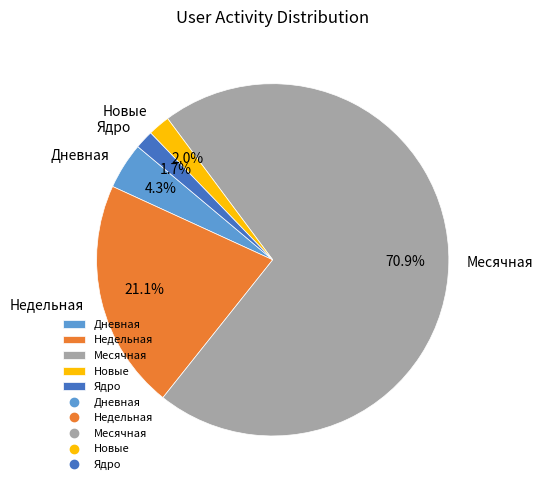

Which category has the biggest portion of the pie?

Месячная